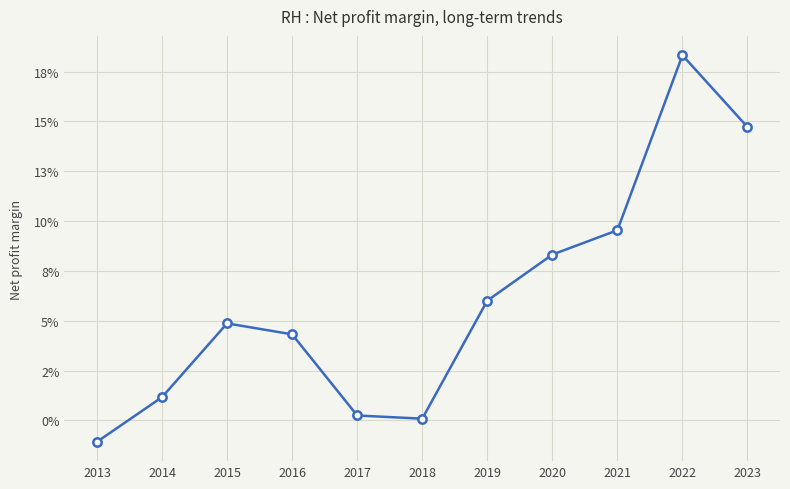

Read the value at 2020.

0.1